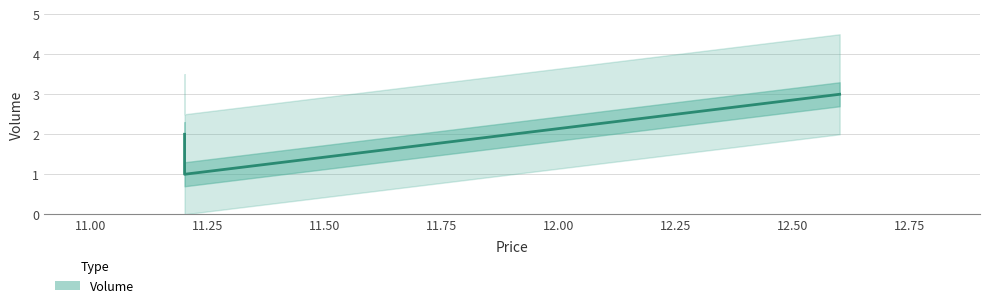

Rank the categories by value from highest to lowest.

12.6, 11.2, 11.2